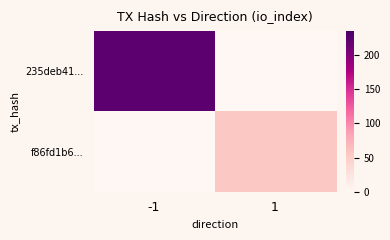

Which series has the largest total across all categories?

235deb41...